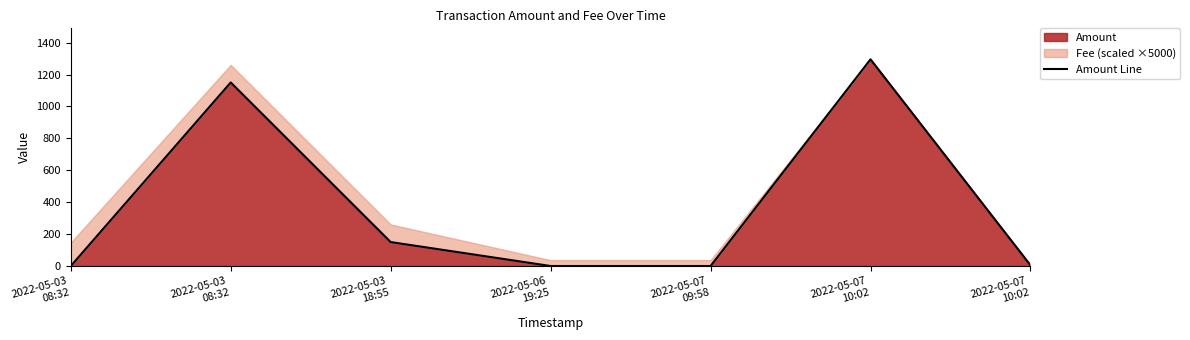

List the labels in order of value, smallest first.

2022-05-03
08:32, 2022-05-06
19:25, 2022-05-07
09:58, 2022-05-07
10:02, 2022-05-03
18:55, 2022-05-03
08:32, 2022-05-07
10:02